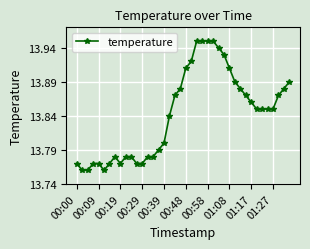

What is the sum of all values?

553.7